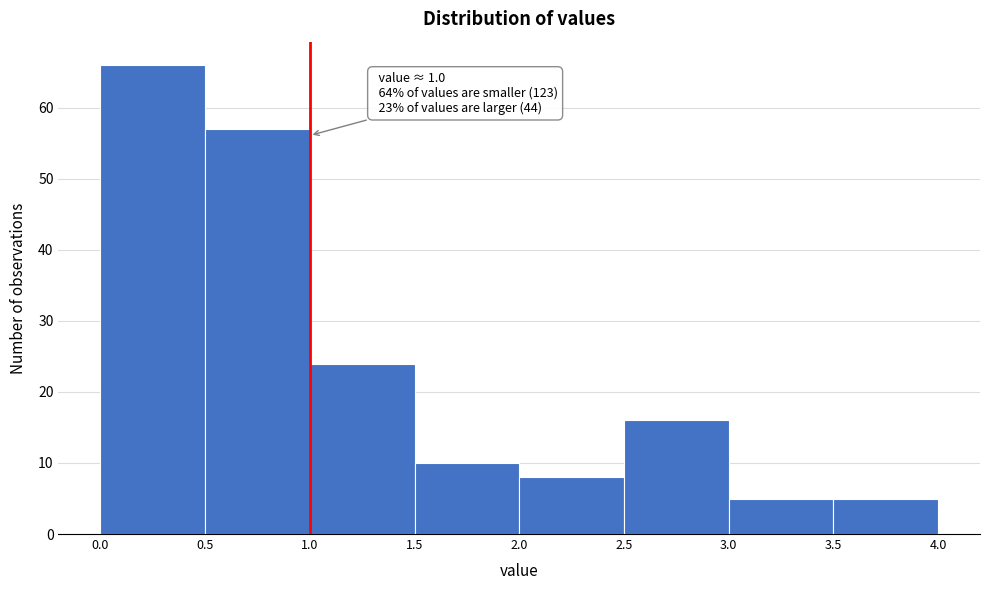

Which range on the x-axis has the tallest bar?

0.0 to 0.5